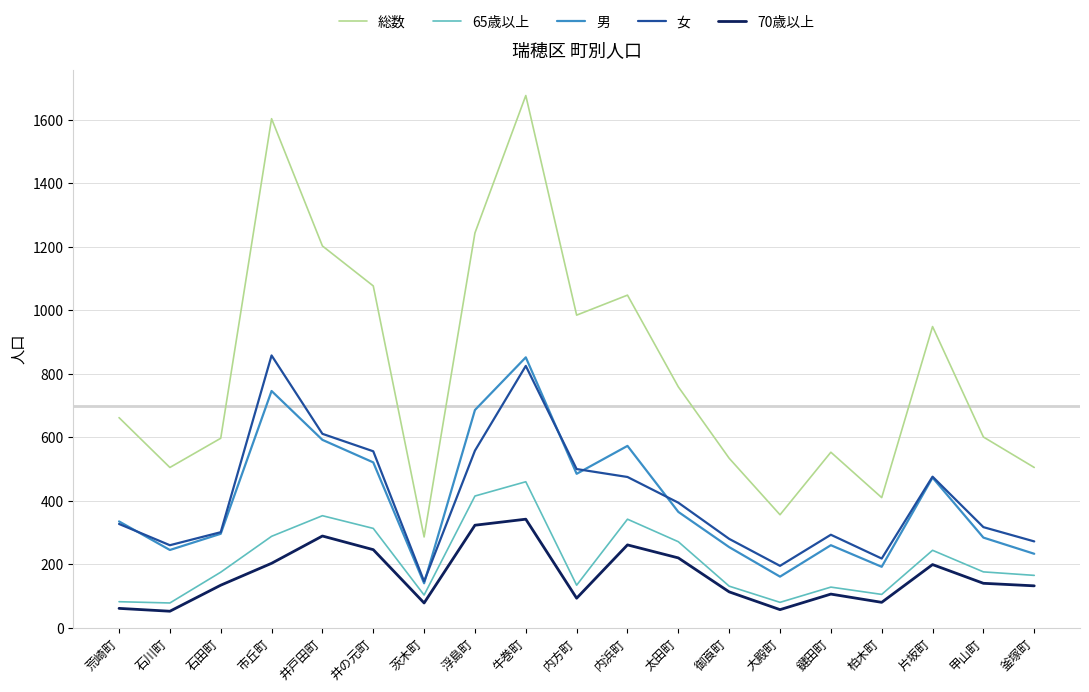

What is the minimum value shown in the chart?

52